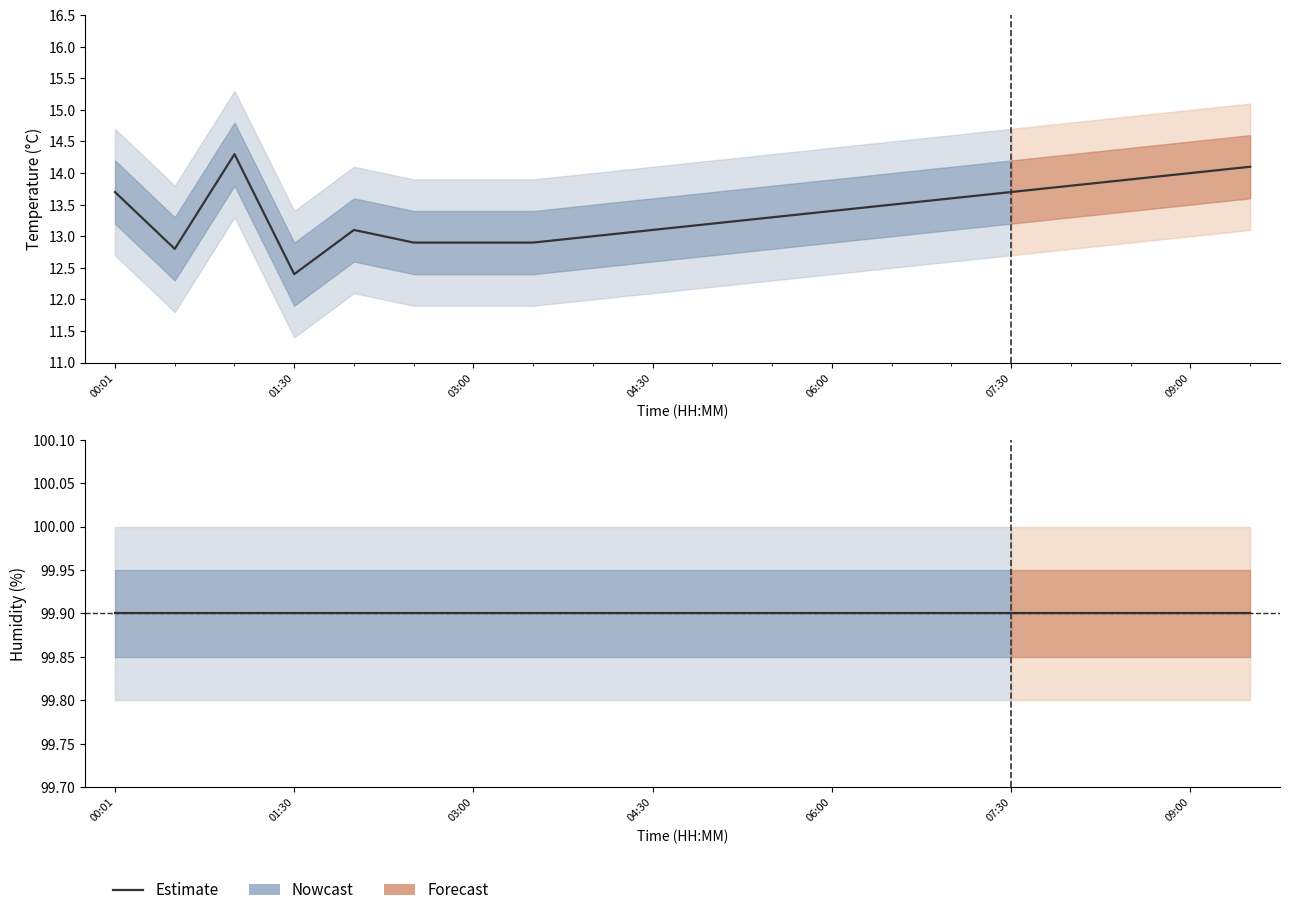

True or false: temperature and temp_upper cross at least once.

False